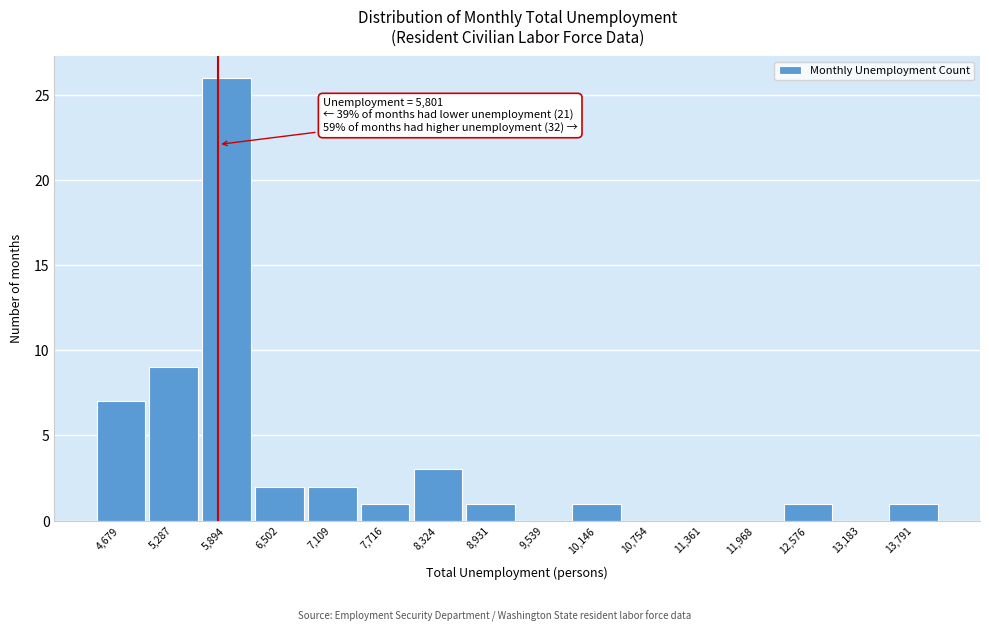

Which range on the x-axis has the tallest bar?

5600 to 6200